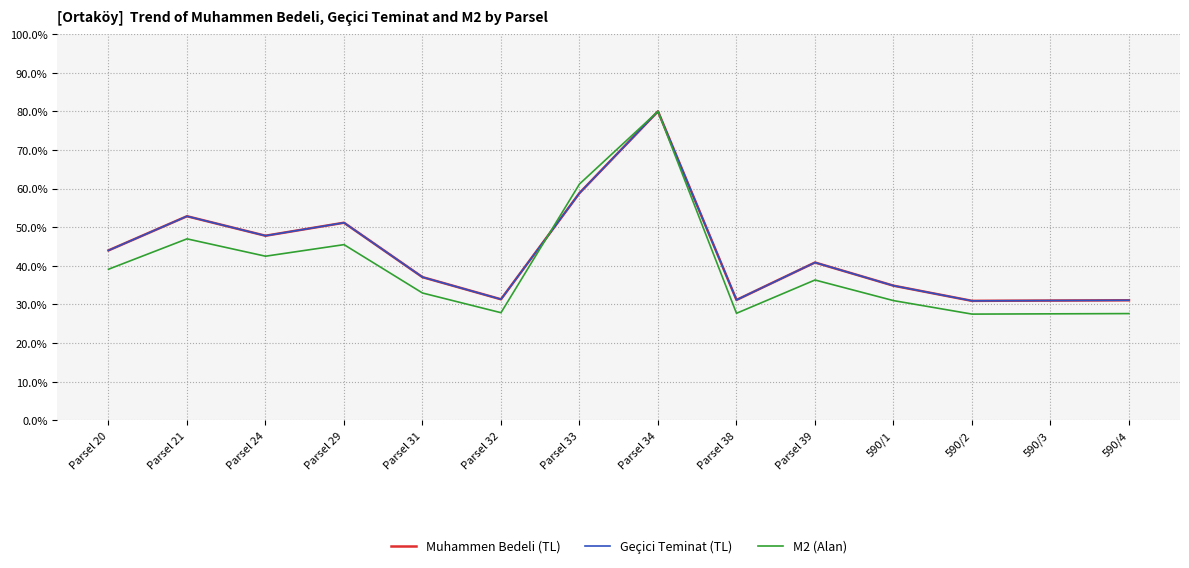

In M2 (Alan), how many points are higher than both neighbors (excluding endpoints)?

4